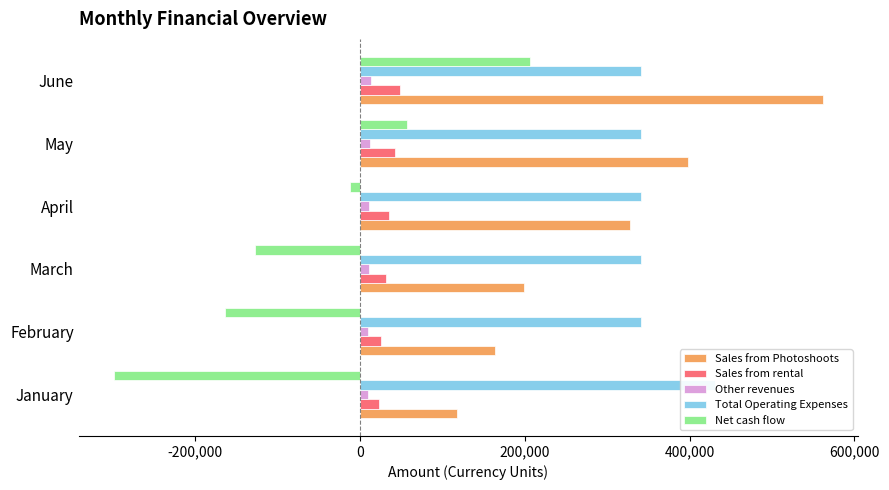

What is the value of the Sales from rental bar at the 5th from the left?

42000.0